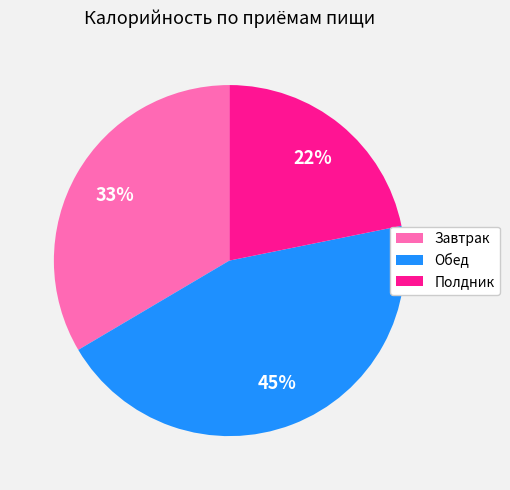

Which has a higher value, Полдник or Обед?

Обед